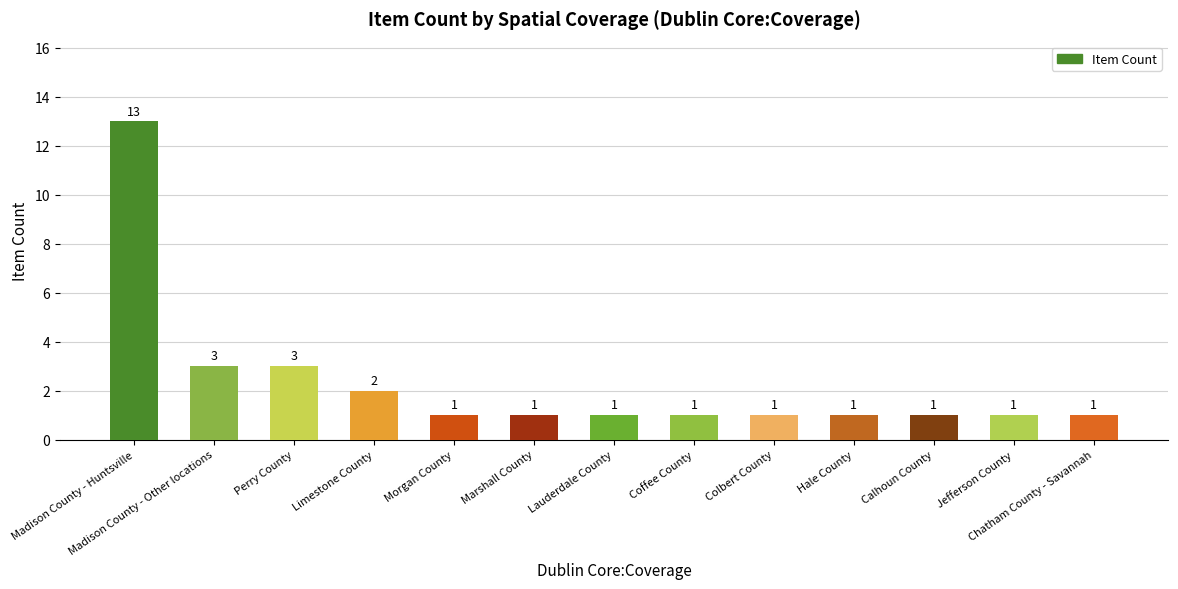

What position from the left is Colbert County?

9